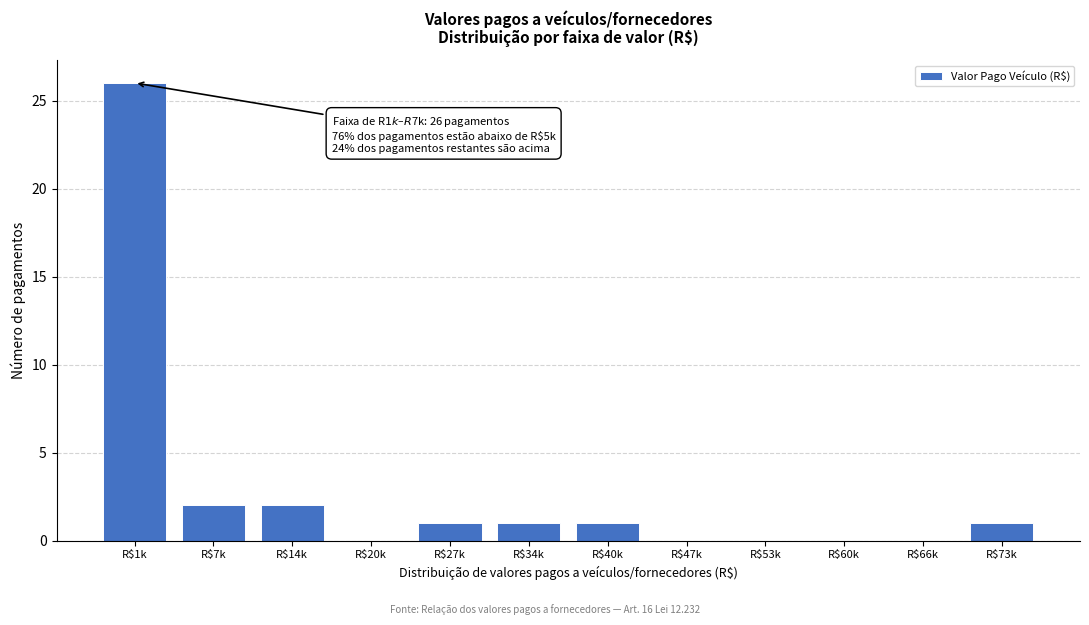

True or false: the data shows 0 at R$73k.

False